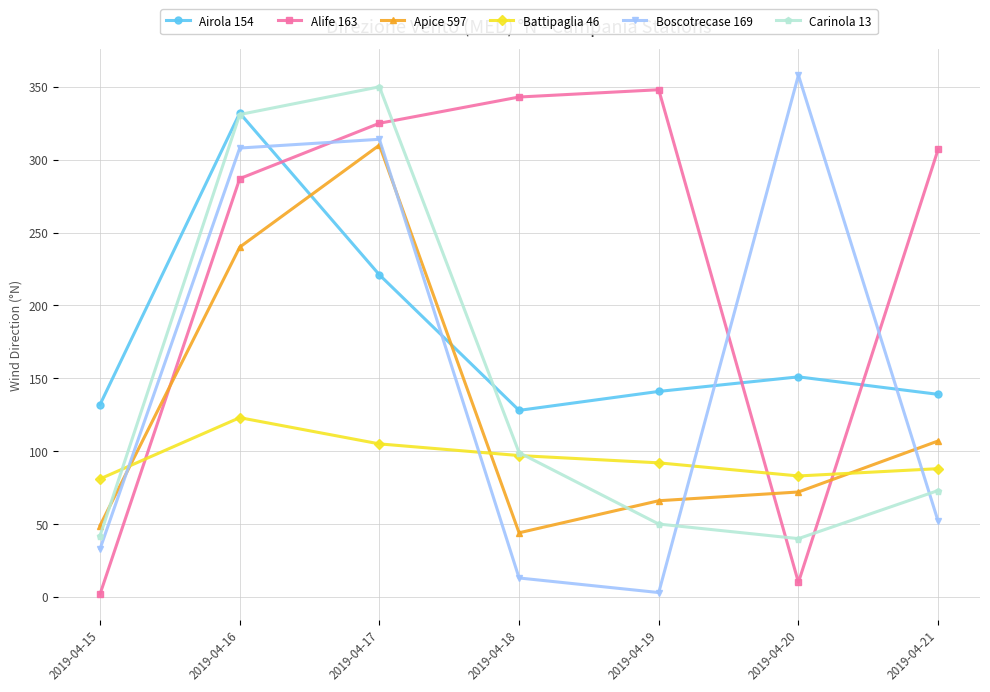

The Carinola 13 series shows 65 at 2019-04-18. True or false?

False